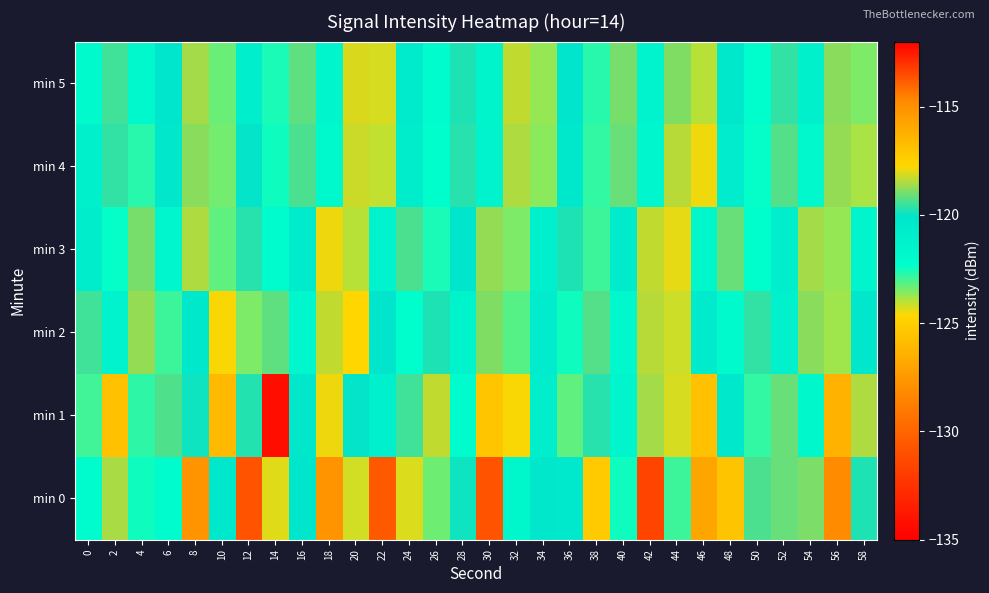

Count the number of data series in this chart.

6